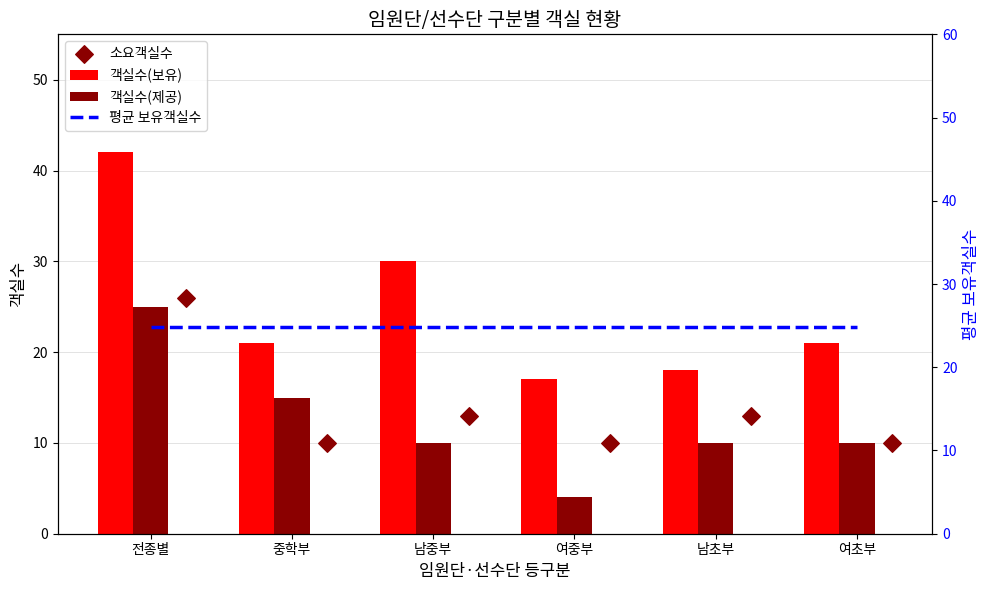

Which series contains the lowest Y value?

객실수(제공)